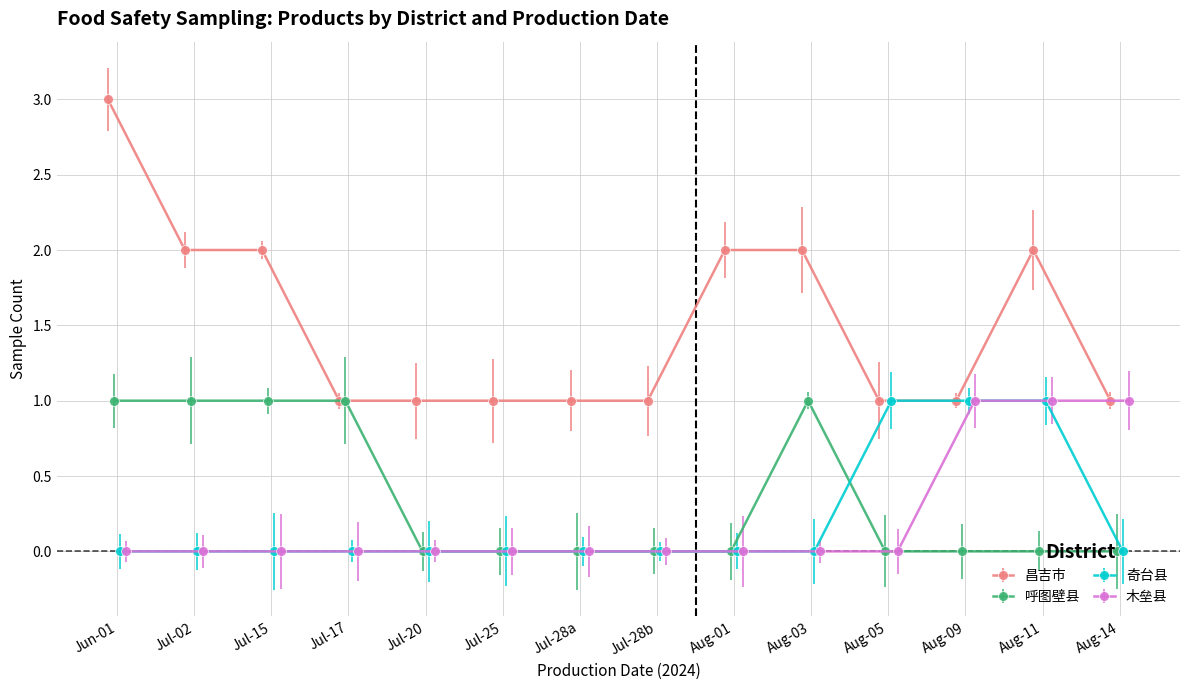

How many times do 奇台县 and 呼图壁县 cross each other?

1